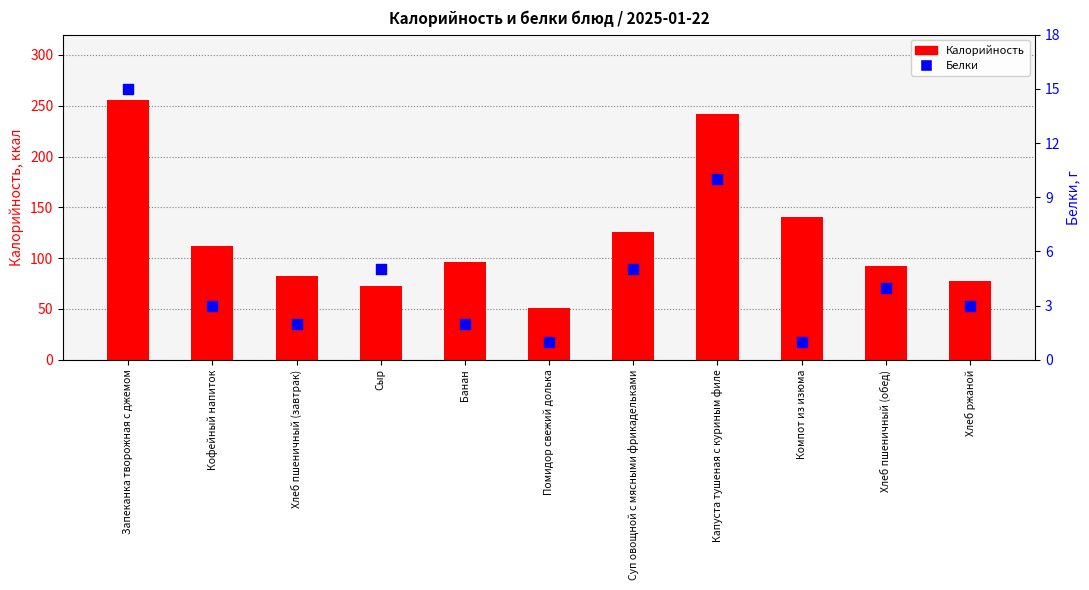

Which series contains the lowest Y value?

Белки